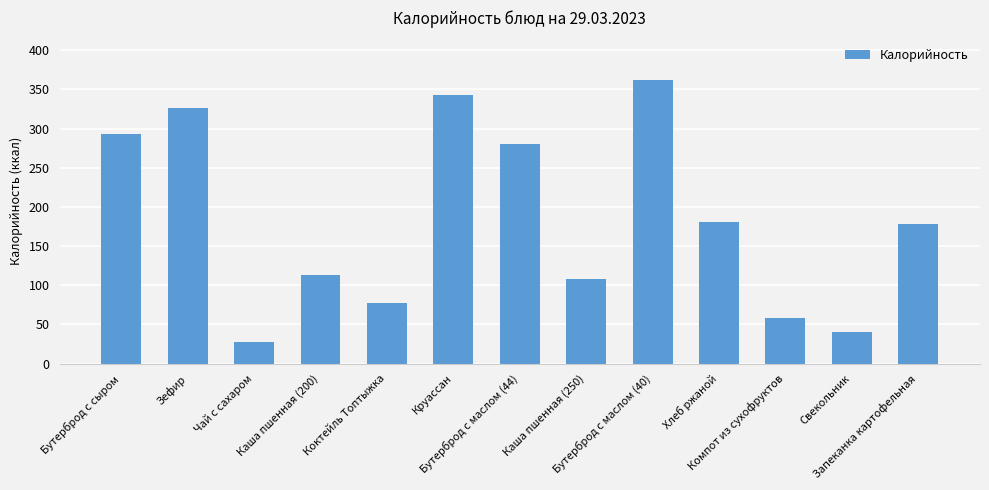

At which category does the chart reach its minimum across all series?

Чай с сахаром